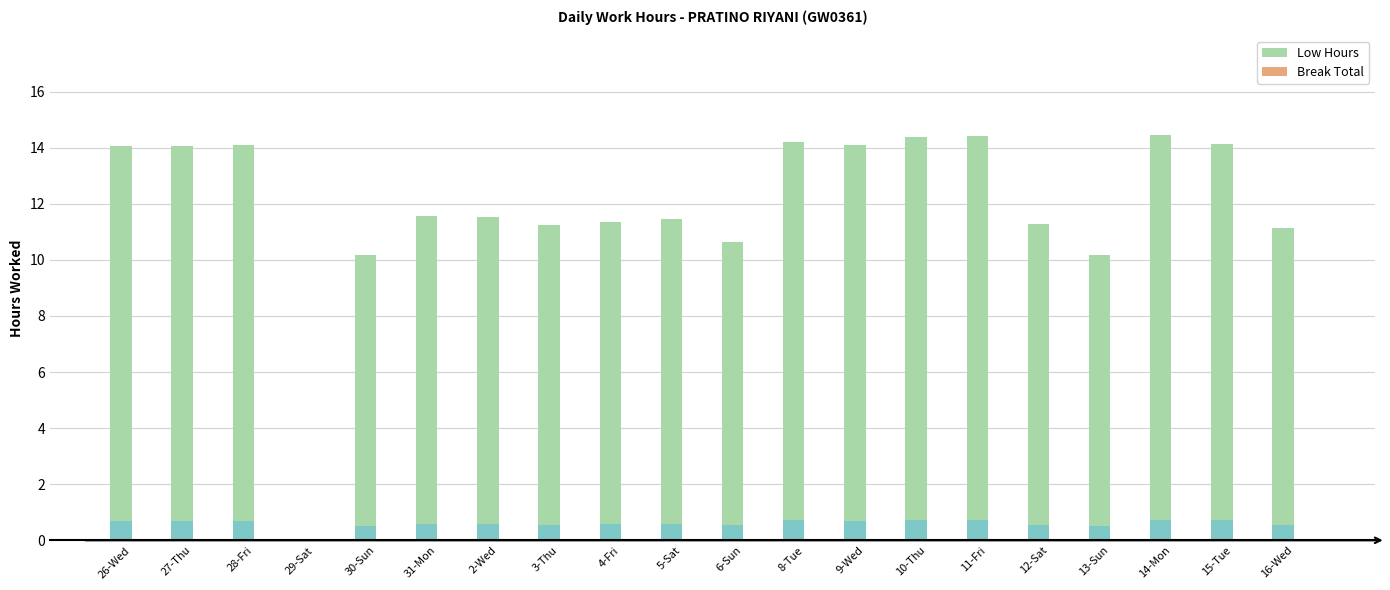

What is the sum of the Low Hours values at 16-Wed and 30-Sun?

21.3